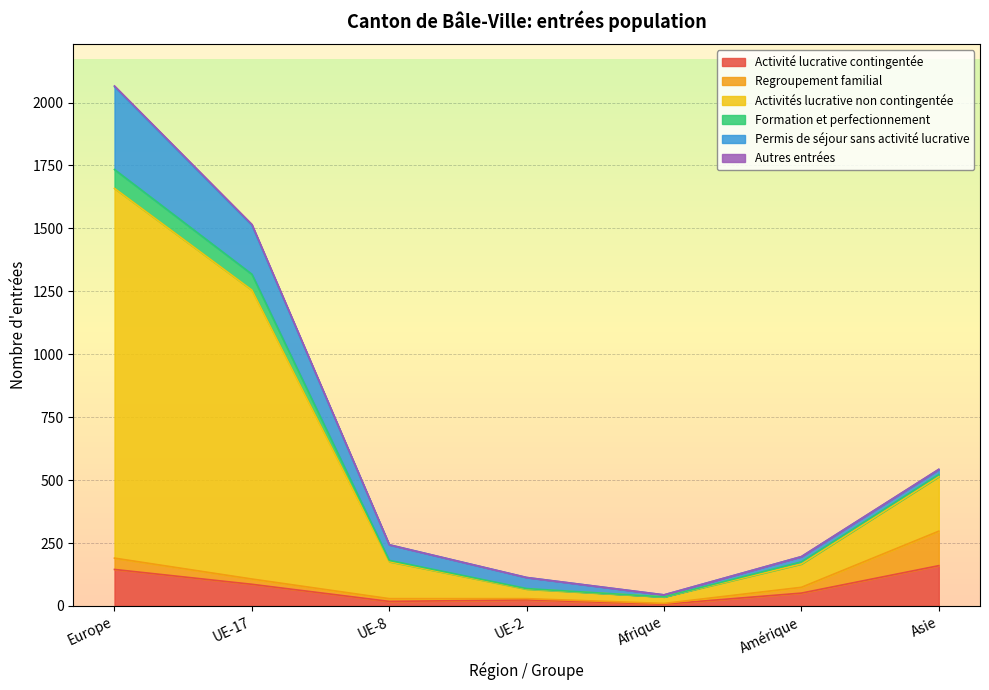

How many categories are shown in the chart?

7